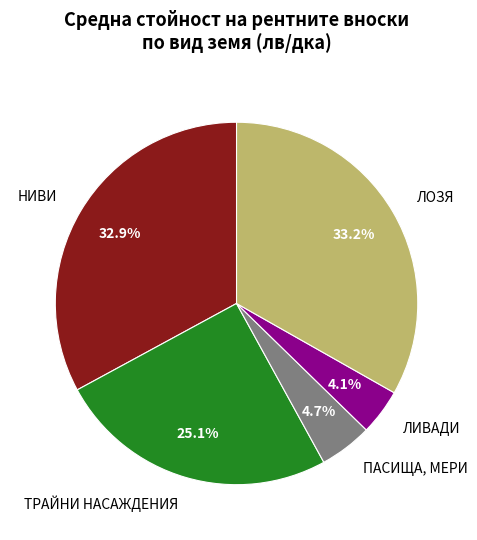

To the nearest percent, what portion does ЛОЗЯ represent?

33%